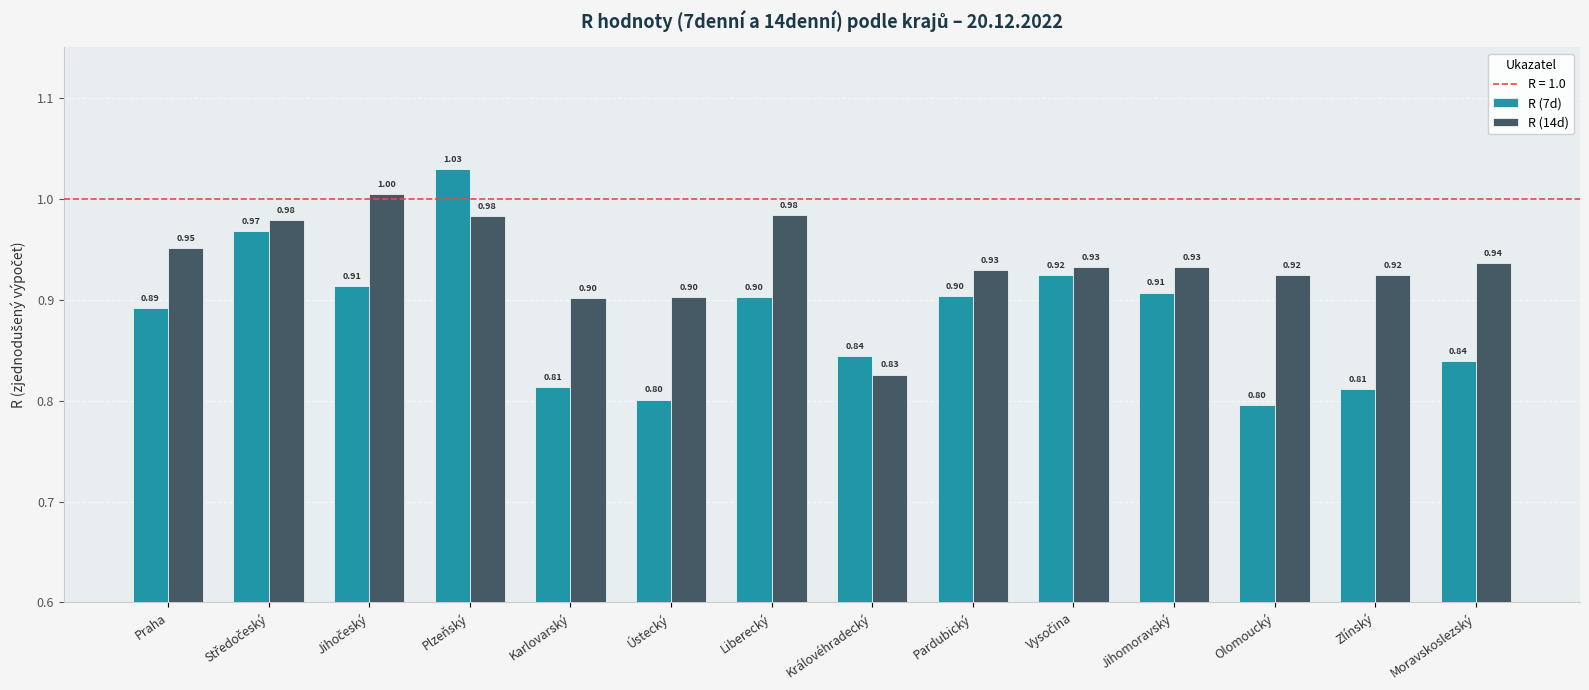

At how many categories does at least one series exceed 0?

14